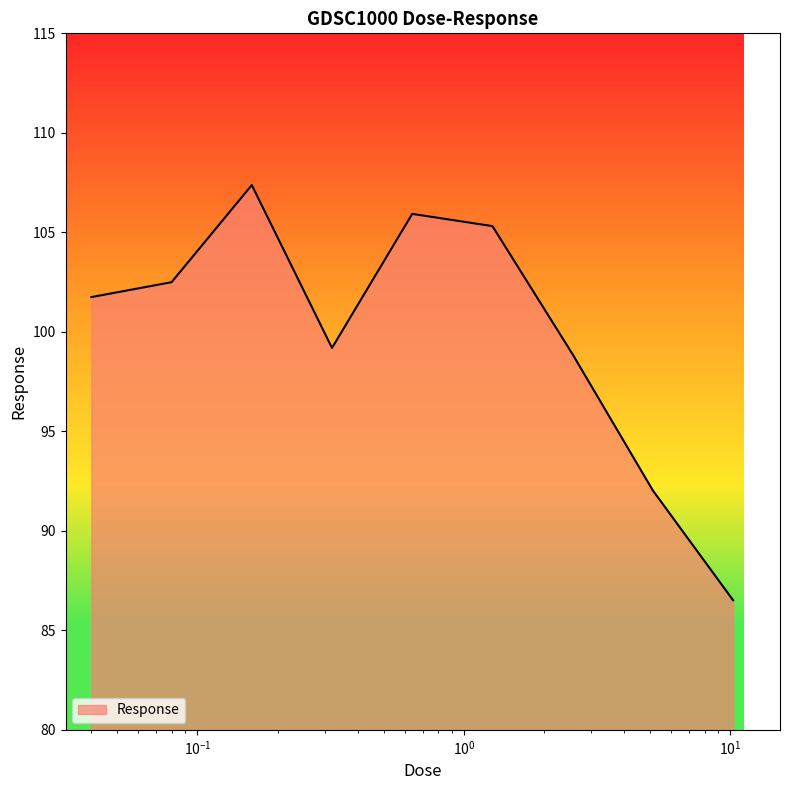

What is the greatest value displayed?

107.4